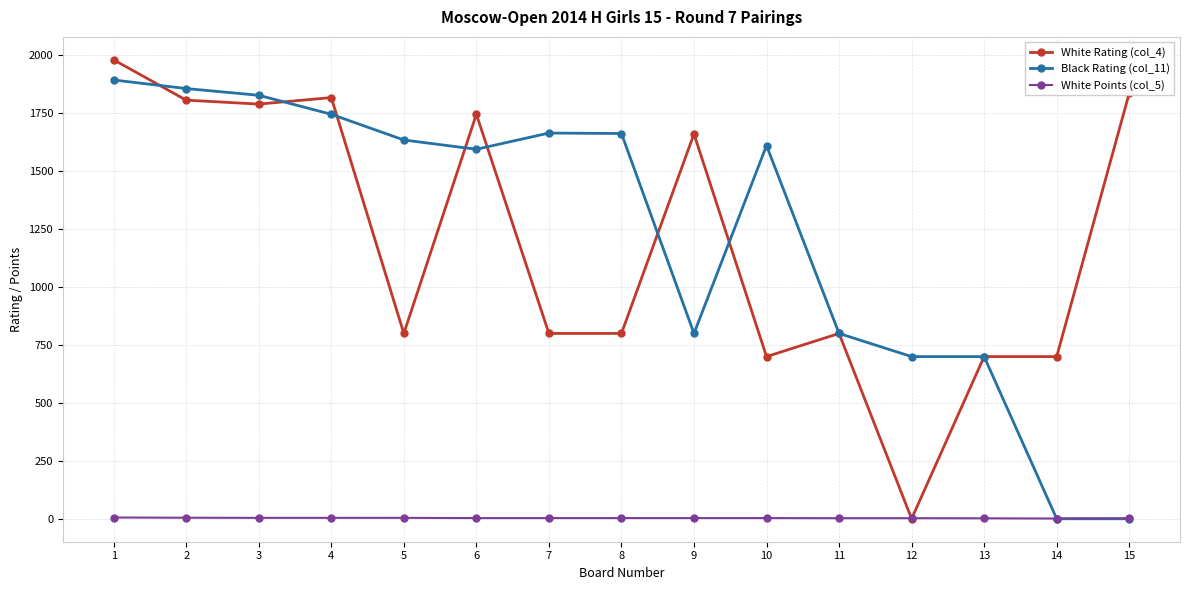

What is the total value across all series at 12?

702.5